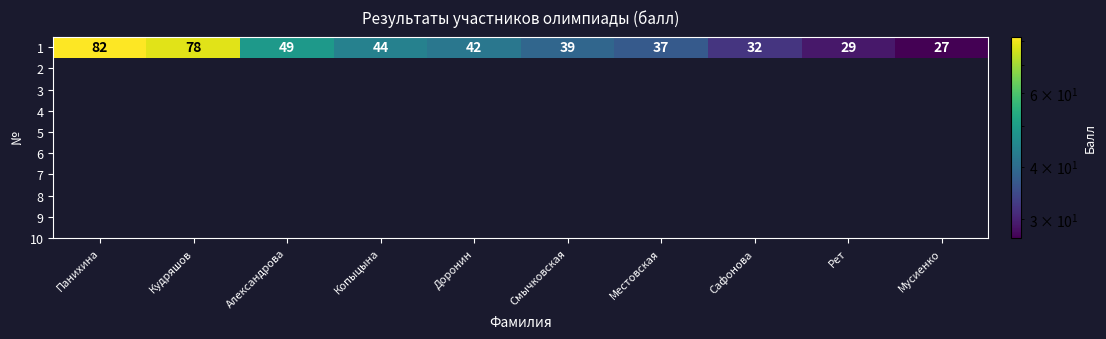

How many values are below 42?

5